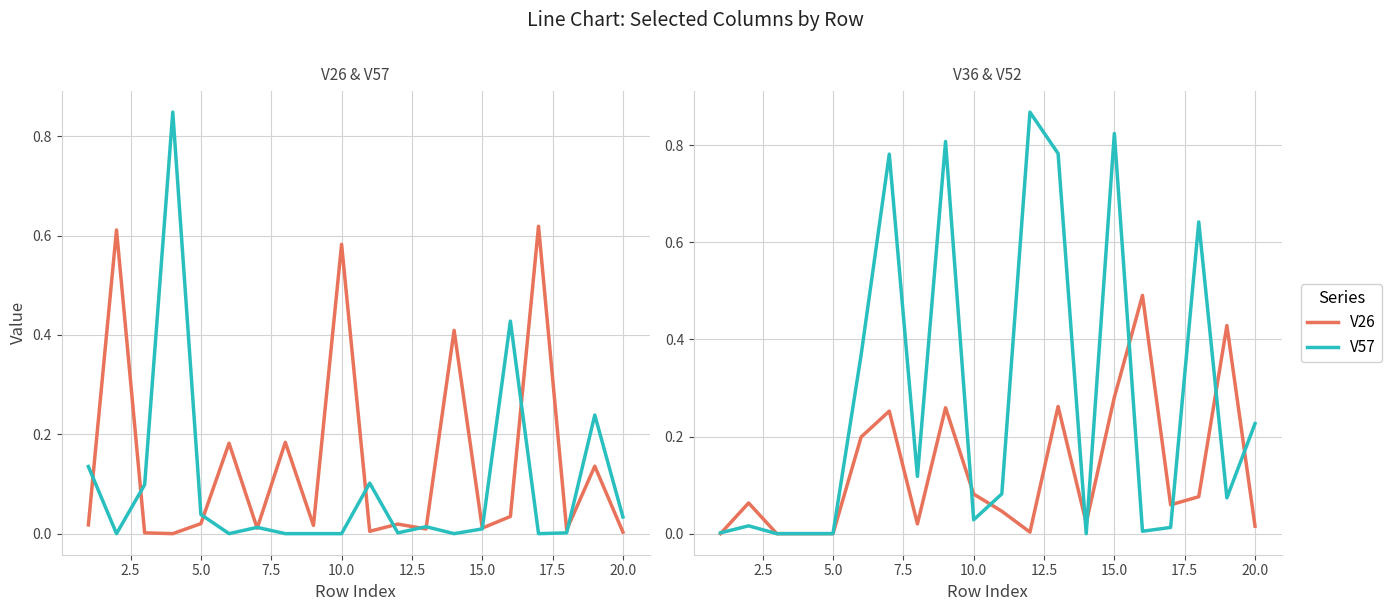

Between 22.5 and 17.5, which is larger?

22.5